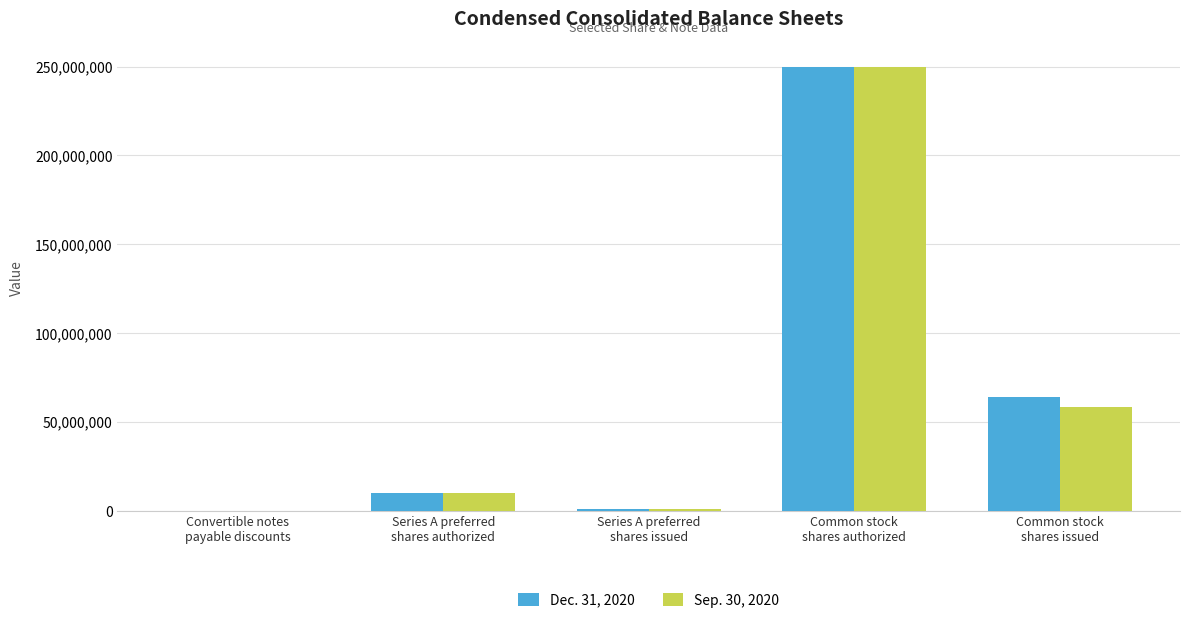

What is the greatest value displayed?

250000000